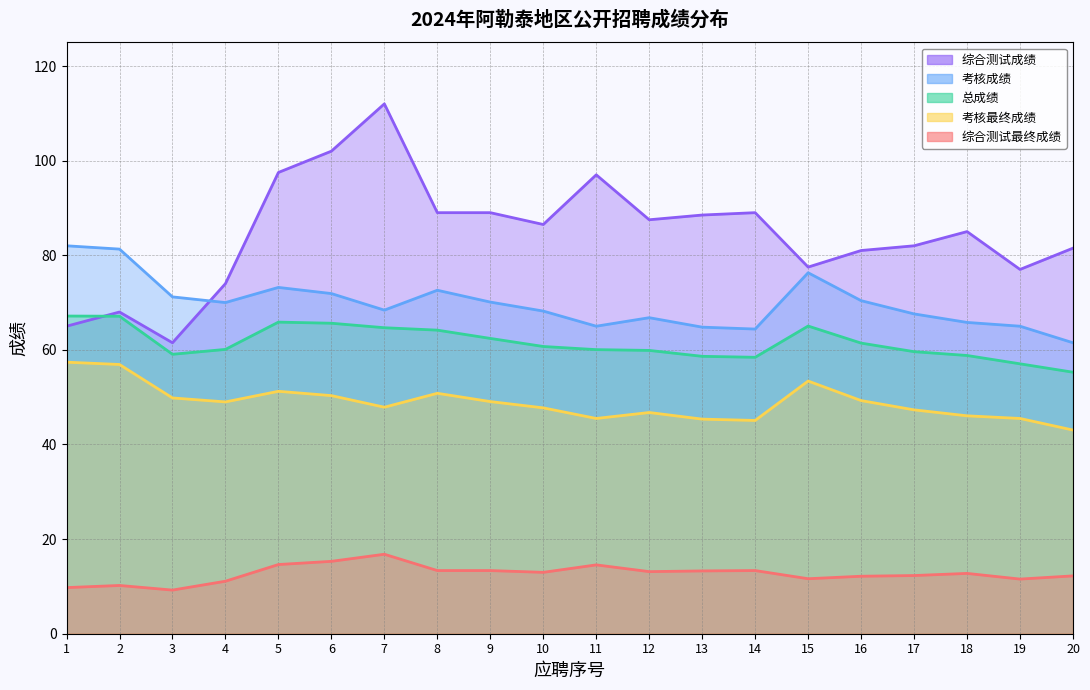

What is the value of the 总成绩 point at the 14th from the left?

58.4